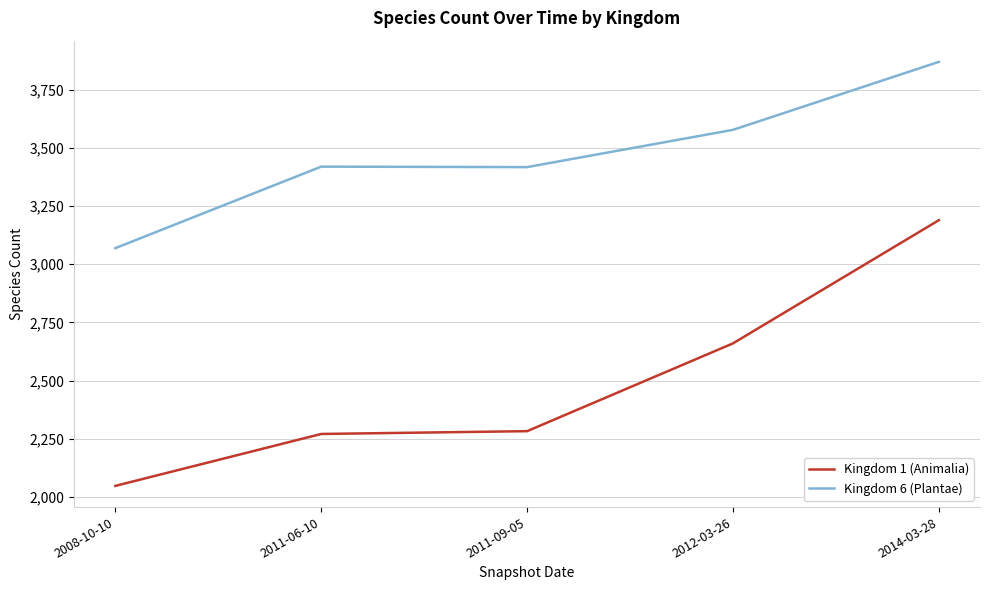

True or false: Kingdom 1 (Animalia) and Kingdom 6 (Plantae) intersect in this chart.

False